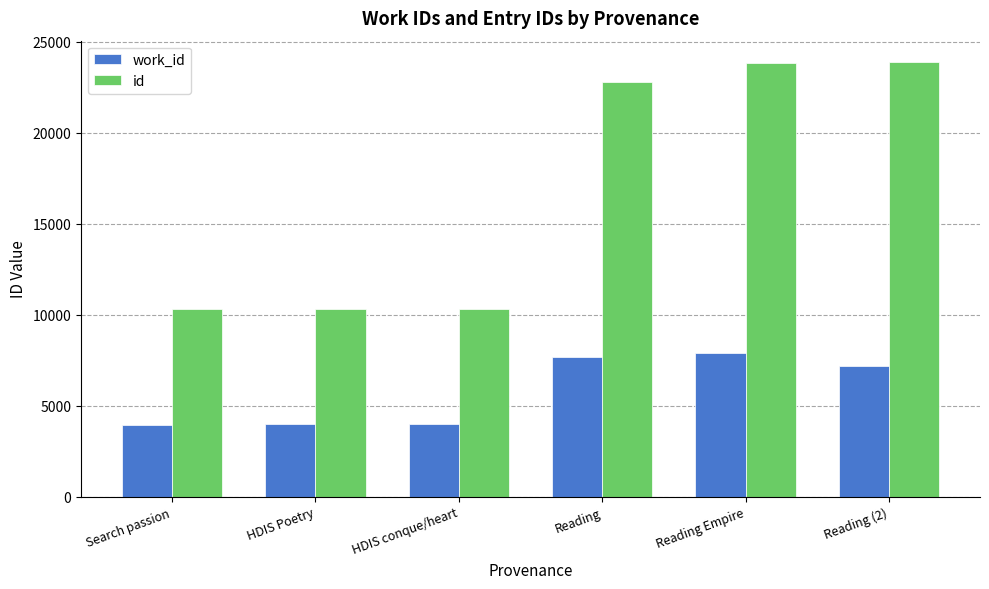

At which category is the sum across all series the highest?

Reading Empire